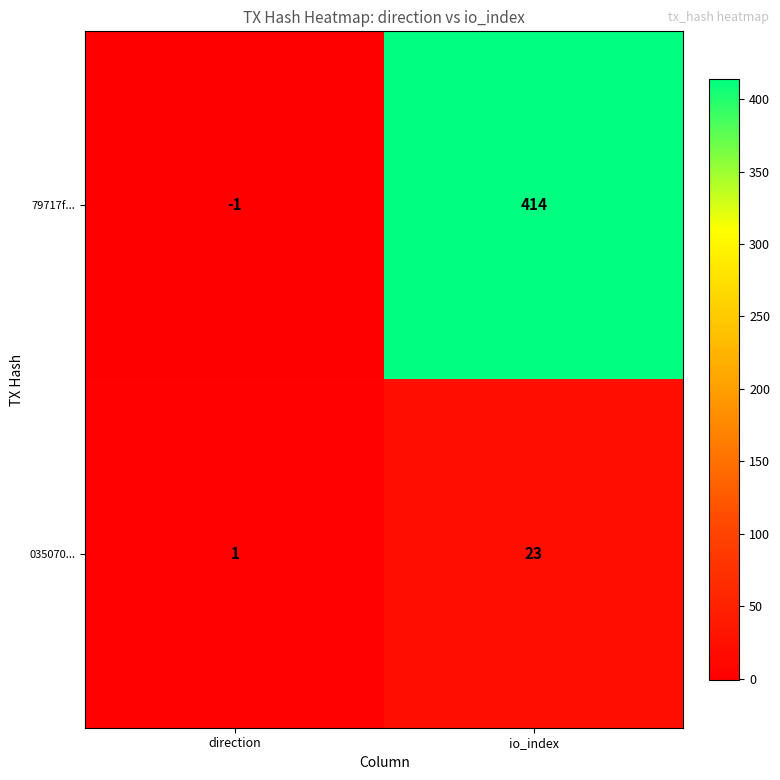

At which label is 035070... closest to 12?

direction